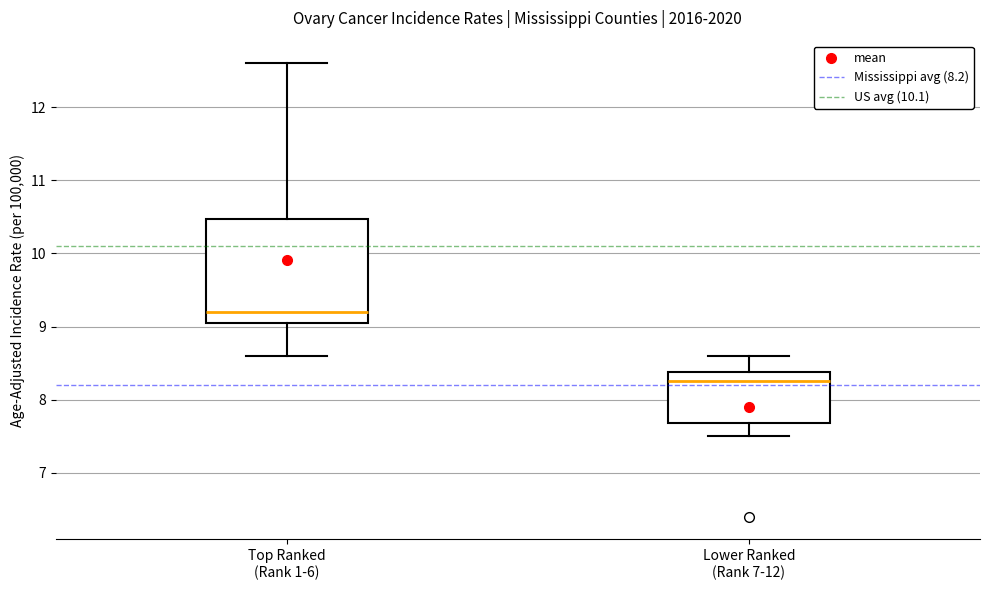

Reading left to right, read every box against the y-axis: the position of its median line, the range the box covers, and the ends of its whiskers. The values are not printed on the chart, so give them approximately, as read against the axis.

Top Ranked (Rank 1-6): median 9.2, box 9.1 to 10.5, whiskers 8.6 to 12.6
Lower Ranked (Rank 7-12): median 8.3, box 7.7 to 8.4, whiskers 7.5 to 8.6